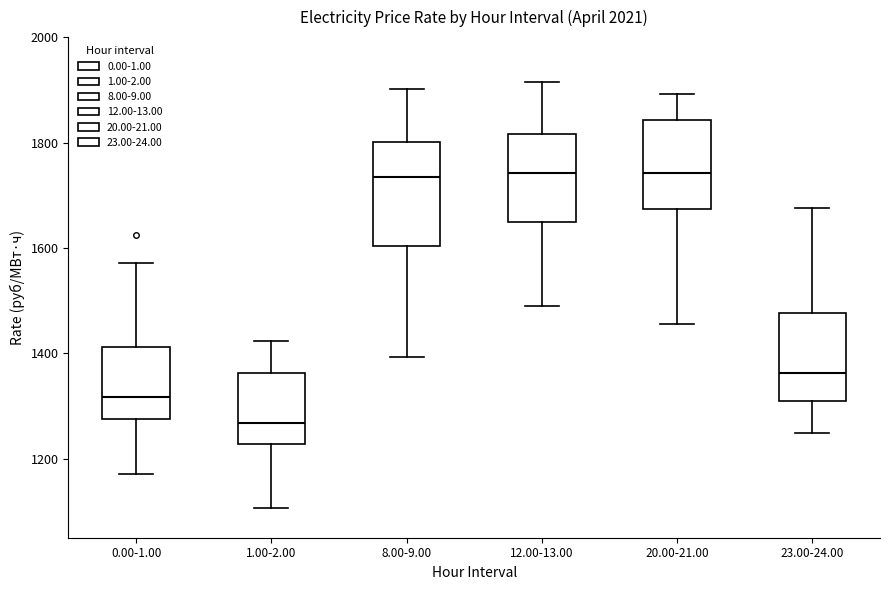

Comparing the boxes themselves (not the whiskers), which one is the tallest?

8.00-9.00